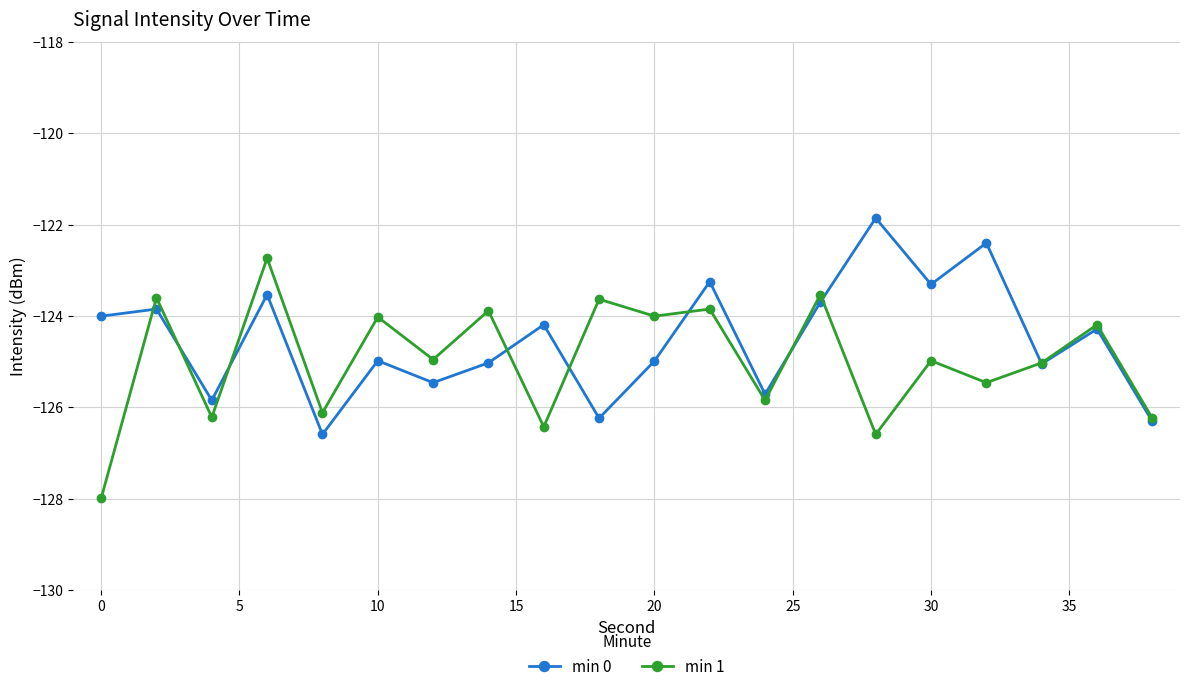

True or false: min 1 has more than 1 points higher than both neighbors.

True